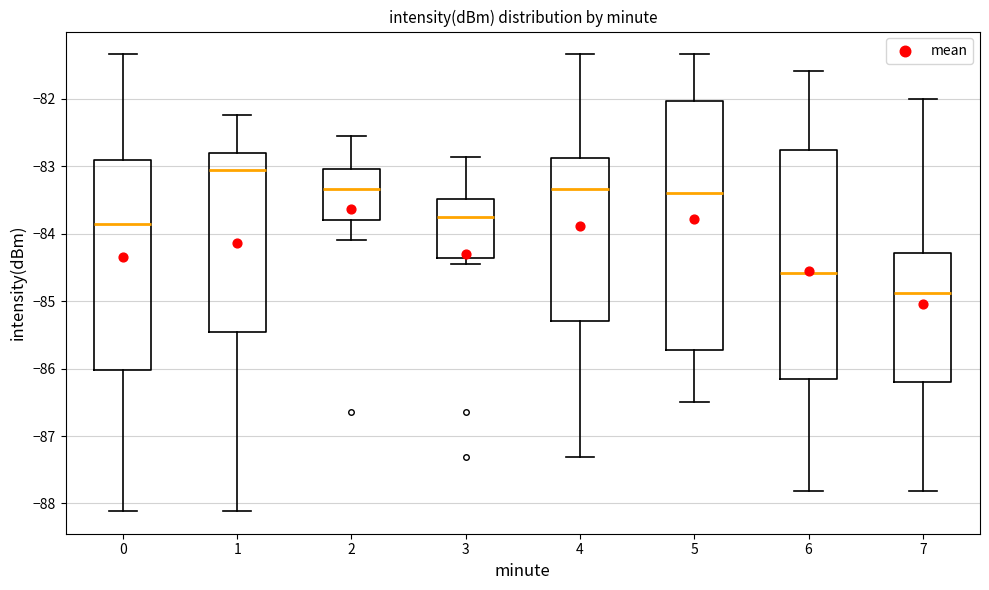

Reading left to right, read every box against the y-axis: the position of its median line, the range the box covers, and the ends of its whiskers. The values are not printed on the chart, so give them approximately, as read against the axis.

0: median -83.9, box -86.0 to -82.9, whiskers -88.1 to -81.3
1: median -83.1, box -85.5 to -82.8, whiskers -88.1 to -82.2
2: median -83.3, box -83.8 to -83.0, whiskers -84.1 to -82.5
3: median -83.7, box -84.4 to -83.5, whiskers -84.4 (just below the box's lower edge) to -82.9
4: median -83.3, box -85.3 to -82.9, whiskers -87.3 to -81.3
5: median -83.4, box -85.7 to -82.0, whiskers -86.5 to -81.3
6: median -84.6, box -86.2 to -82.8, whiskers -87.8 to -81.6
7: median -84.9, box -86.2 to -84.3, whiskers -87.8 to -82.0